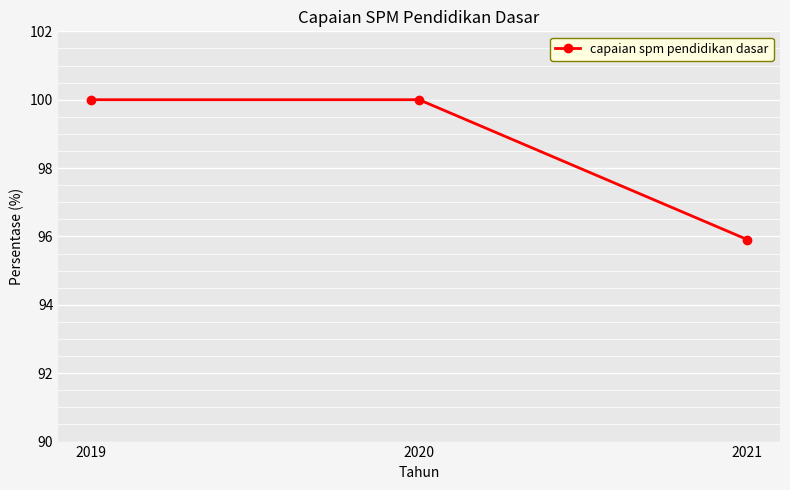

Is it true that the value at 2020 is 47.1?

False